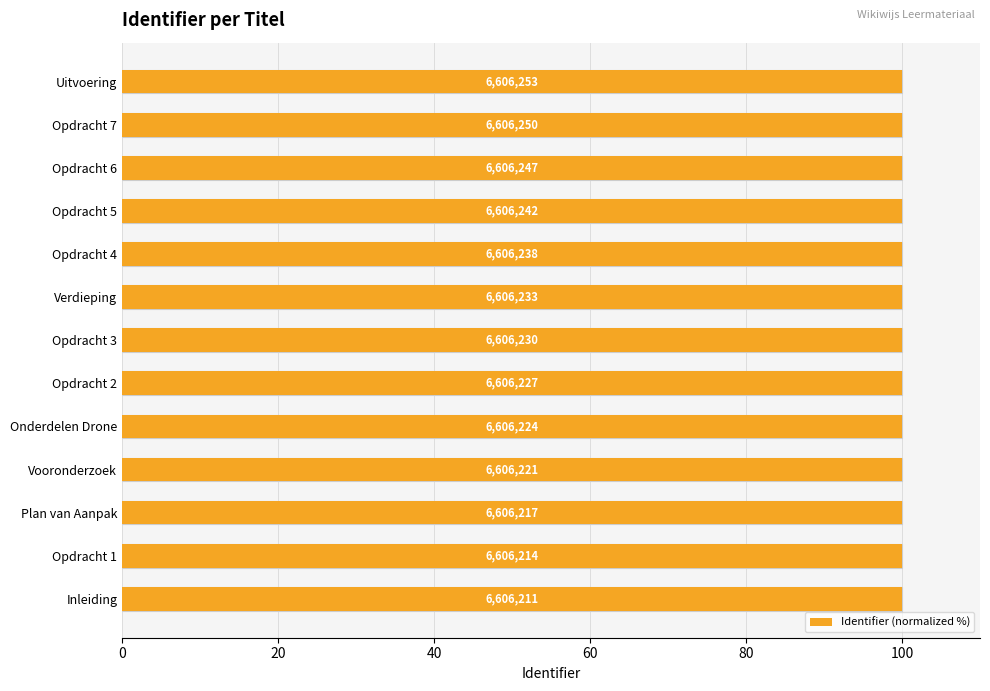

How many categories are shown in the chart?

13